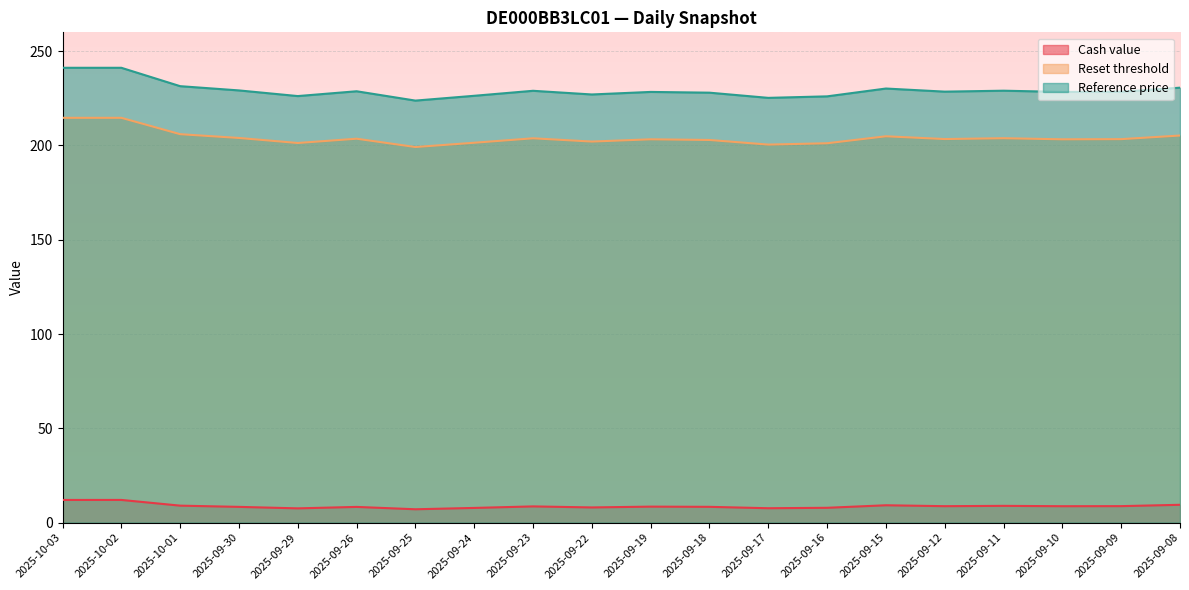

Between 2025-09-23 and 2025-09-18, which is larger?

2025-09-23